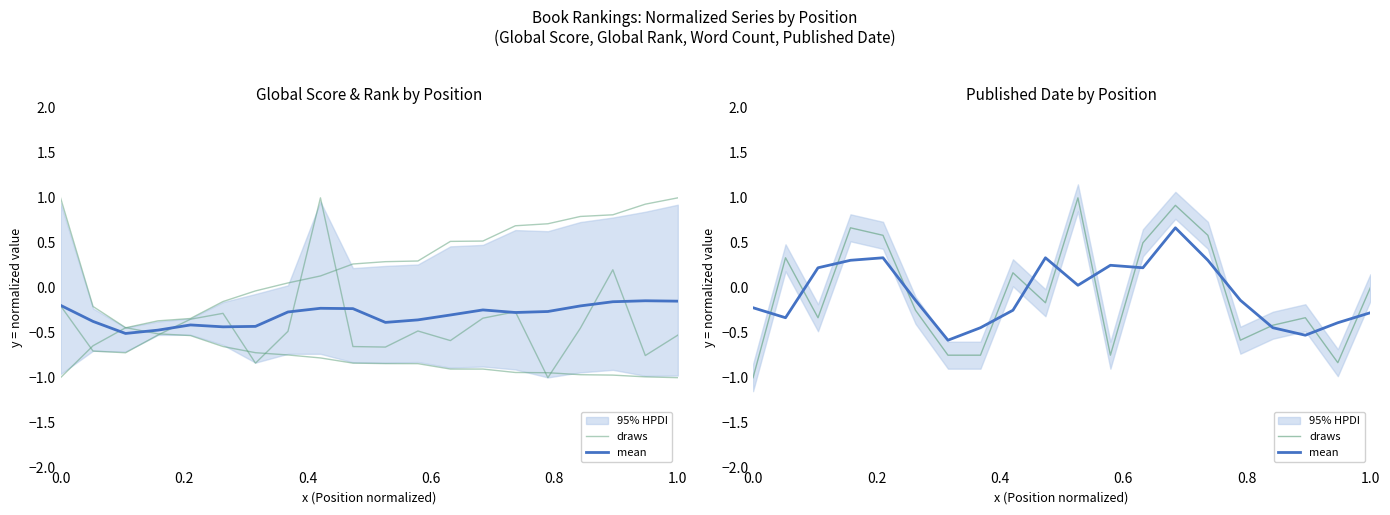

Rank the series at 0.8 from lowest to highest value.

mean, draws